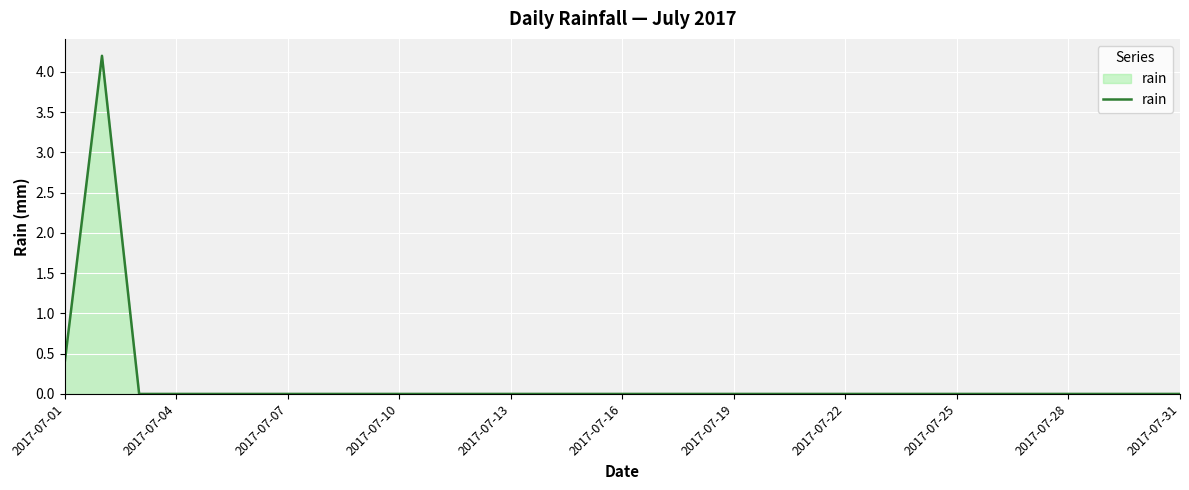

Does the chart display data point markers on the line(s)?

No